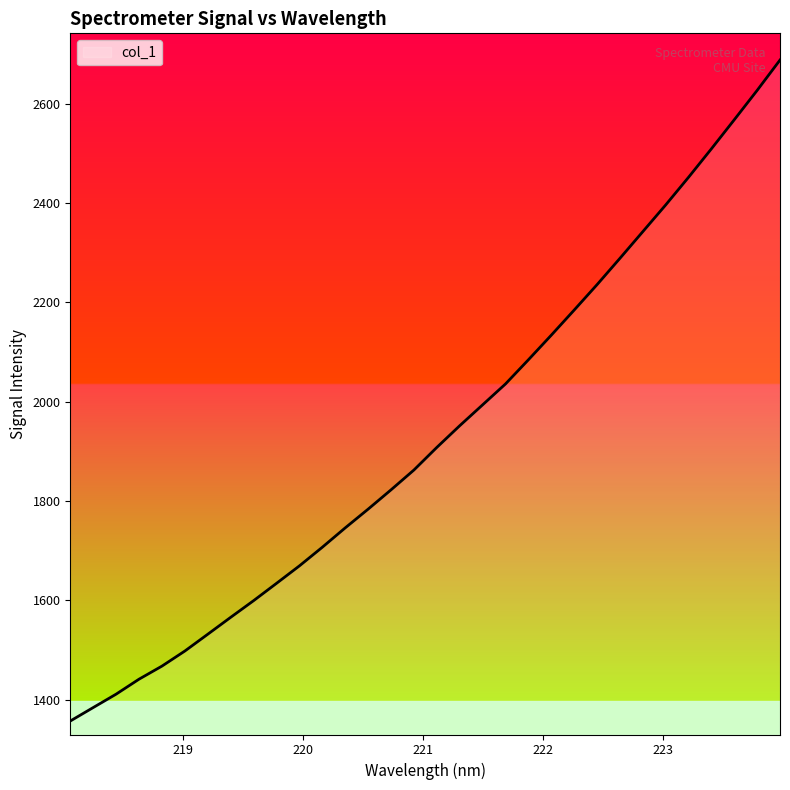

What is the maximum value shown in the chart?

2687.8